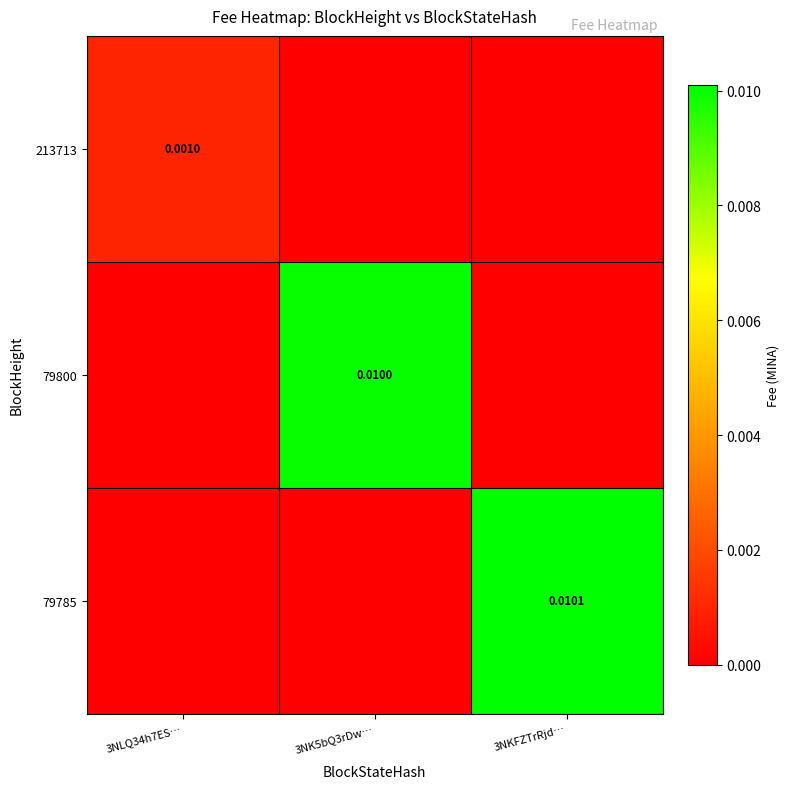

The value of 79800 at 3NKFZTrRjd… is 0.0. True or false?

True